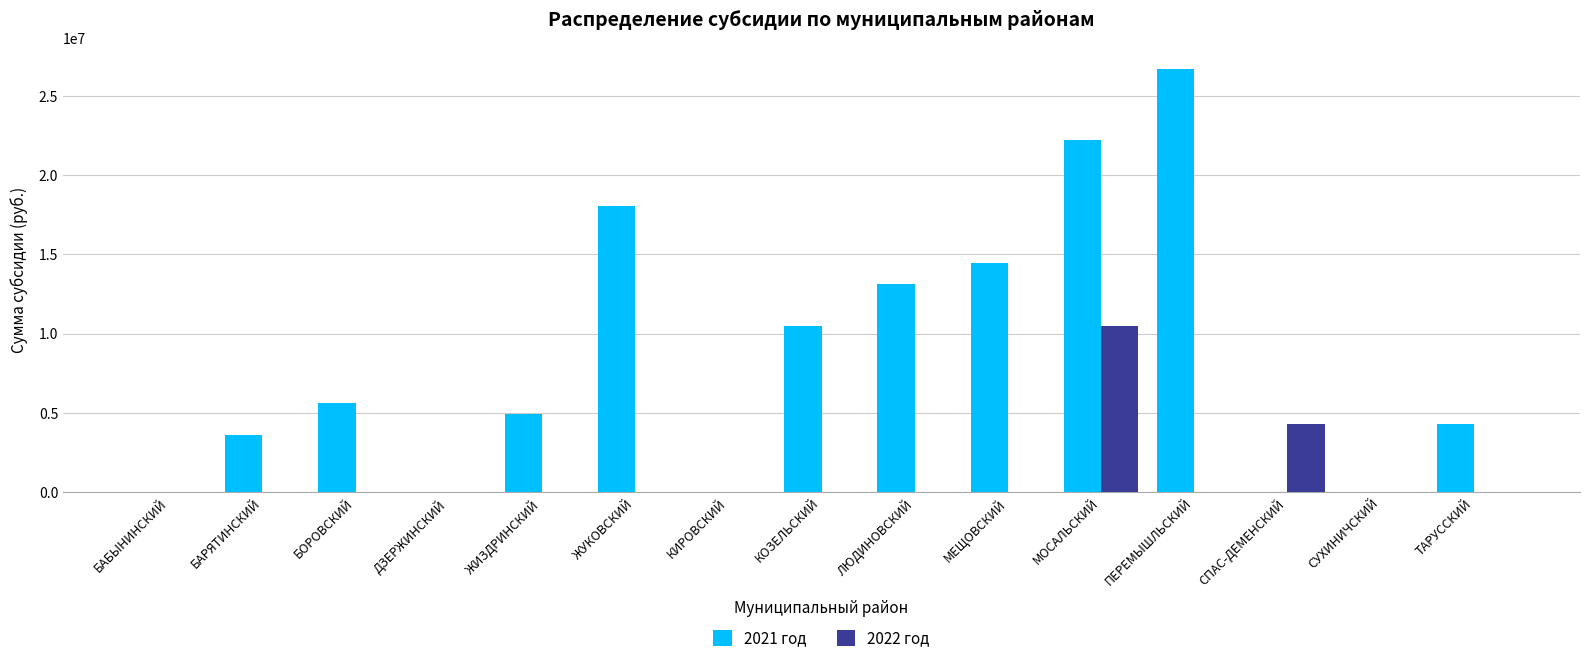

What is the highest value of the 2021 год series?

26720442.0